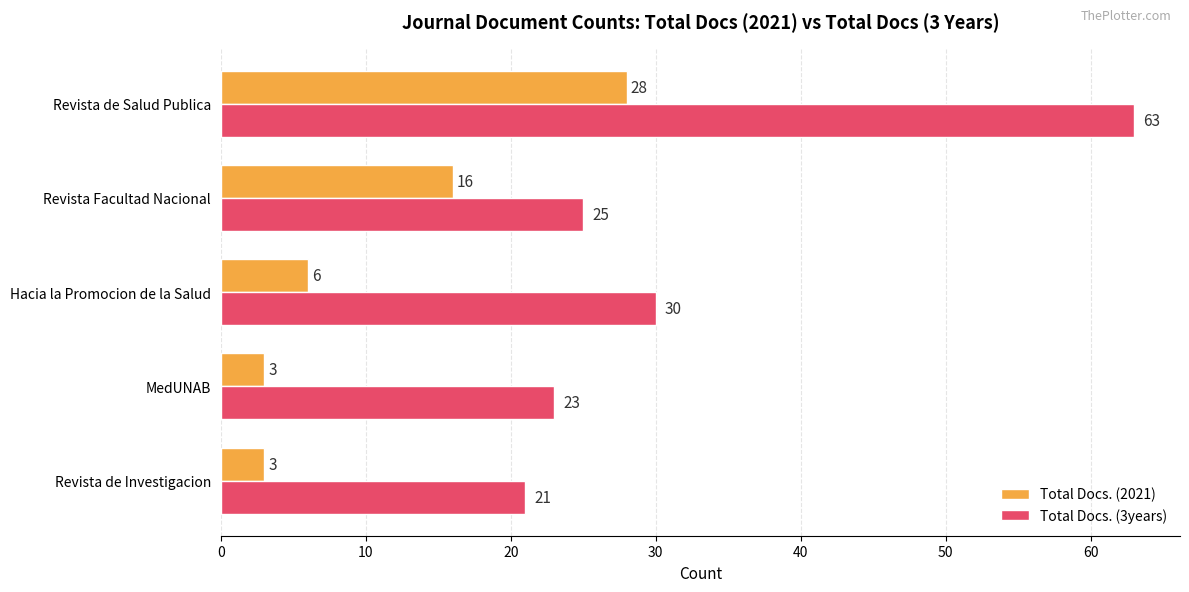

Count the number of categories in the chart.

5